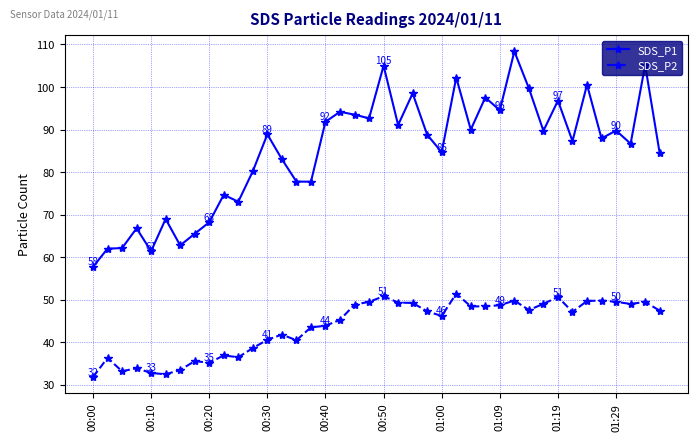

Which series has the widest spread of values?

SDS_P1